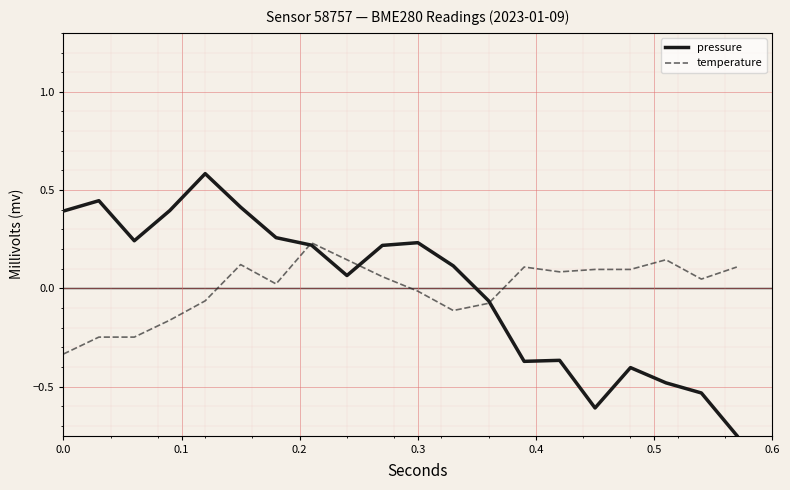

True or false: temperature and pressure cross at least once.

True